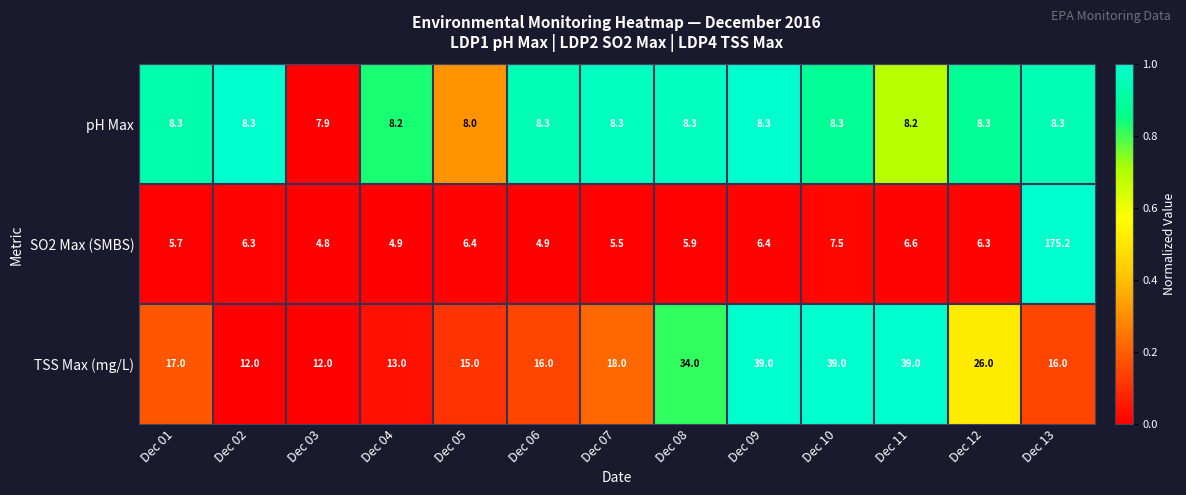

True or false: TSS Max (mg/L) has a value of 18.0 at Dec 07.

True